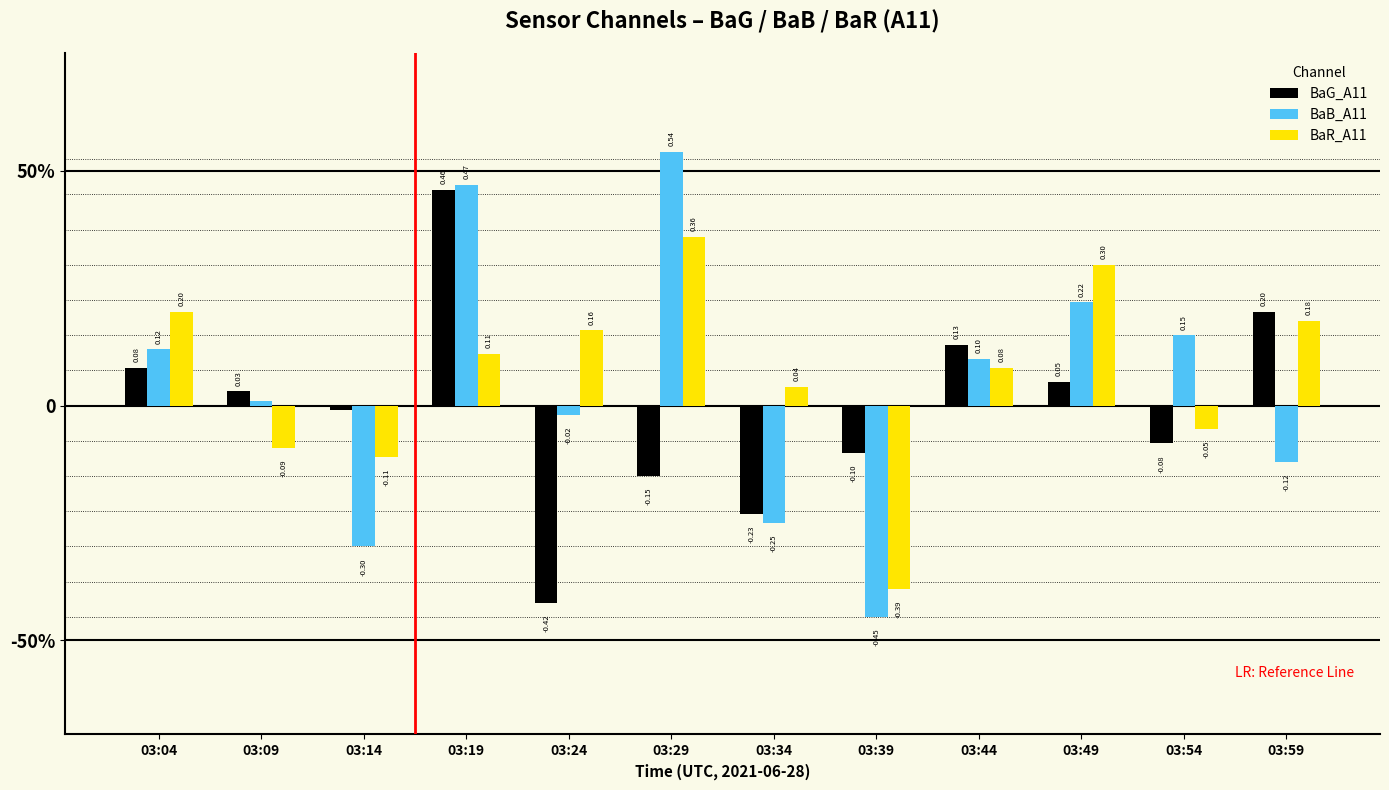

Does the chart contain stacked bars?

No